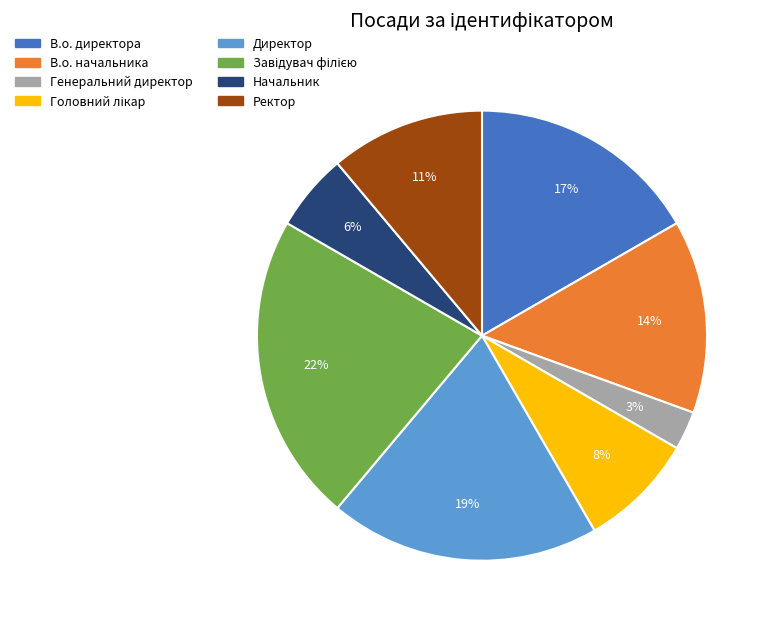

To the nearest percent, what is the difference between the Генеральний директор and Начальник slice percentages?

3%